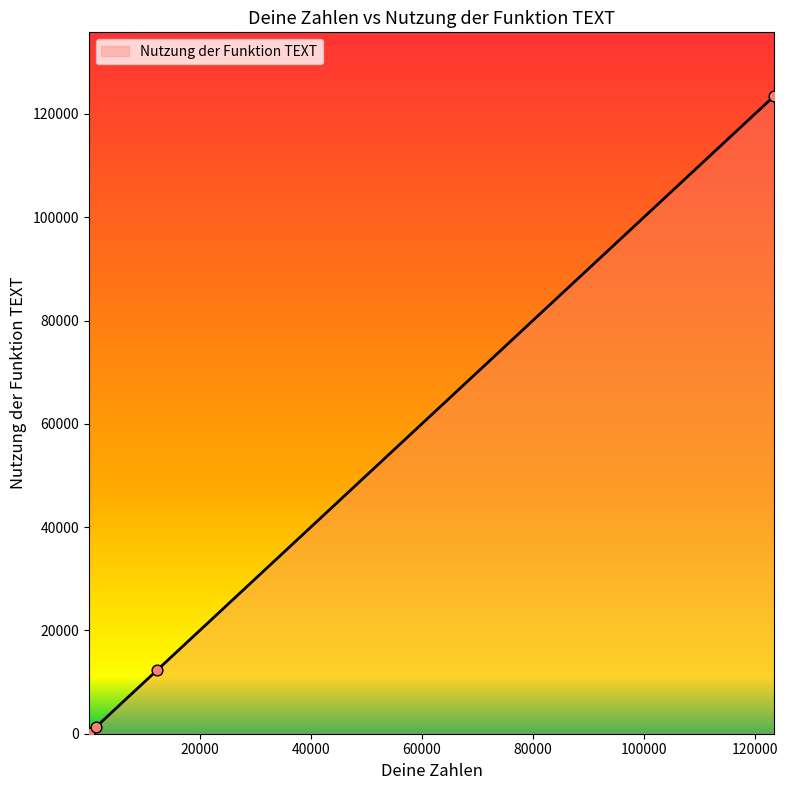

True or false: there are more than 2 points higher than both neighbors.

False